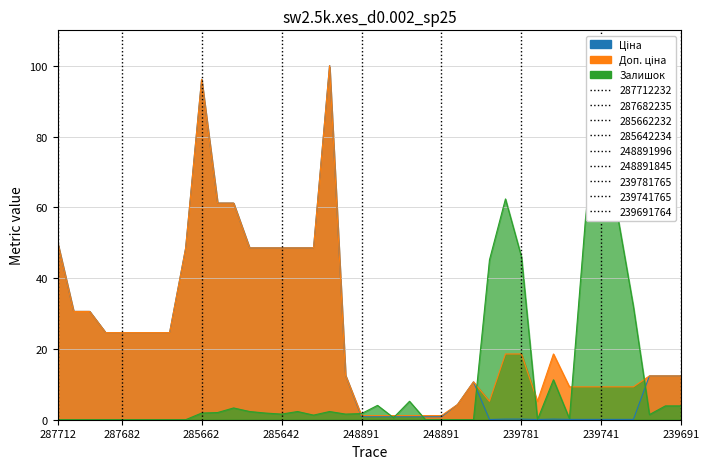

What is the difference between the second highest and minimum values in the Залишок series?

62.4